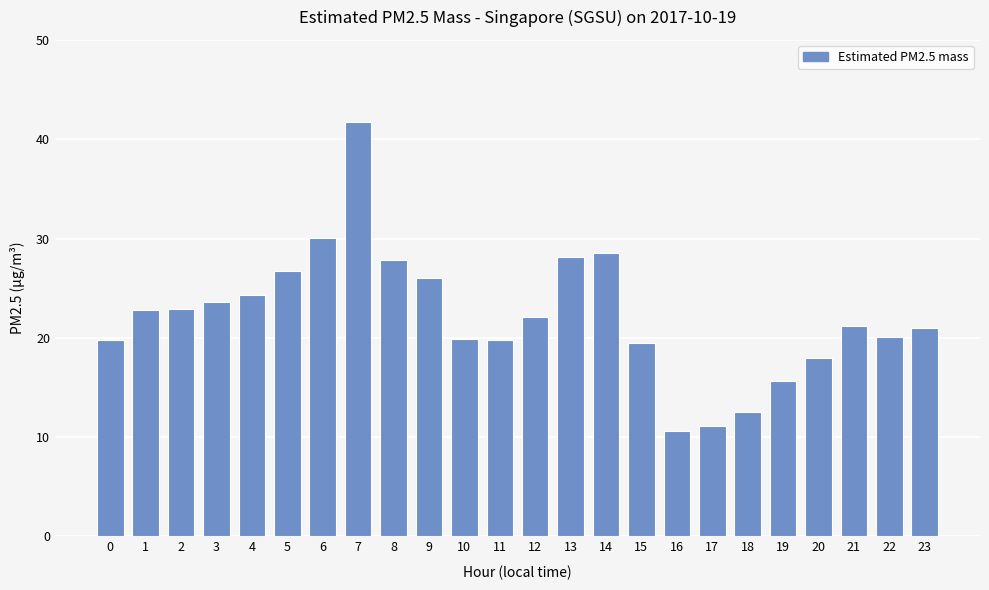

What is the value of the 11th bar from the left?

19.9